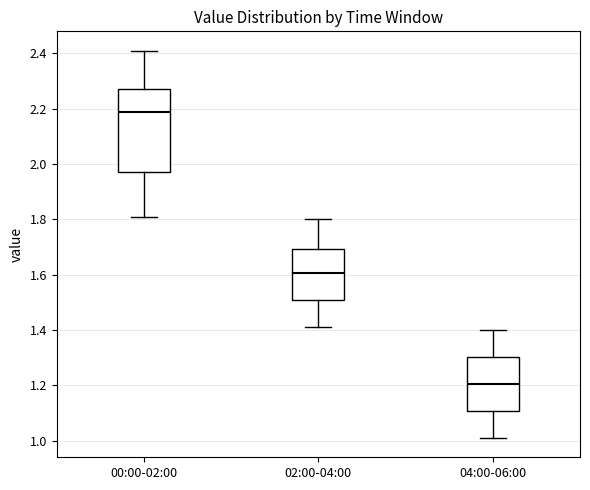

Reading left to right, transcribe this box plot: for each box, give where its median line is, the range the box spans, and where its two whiskers end, as read against the y-axis. The values are not printed on the chart, so give them approximately, as read against the axis.

00:00-02:00: median 2.20, box 1.98 to 2.28, whiskers 1.82 to 2.42
02:00-04:00: median 1.60, box 1.50 to 1.70, whiskers 1.42 to 1.80
04:00-06:00: median 1.20, box 1.10 to 1.30, whiskers 1.02 to 1.40